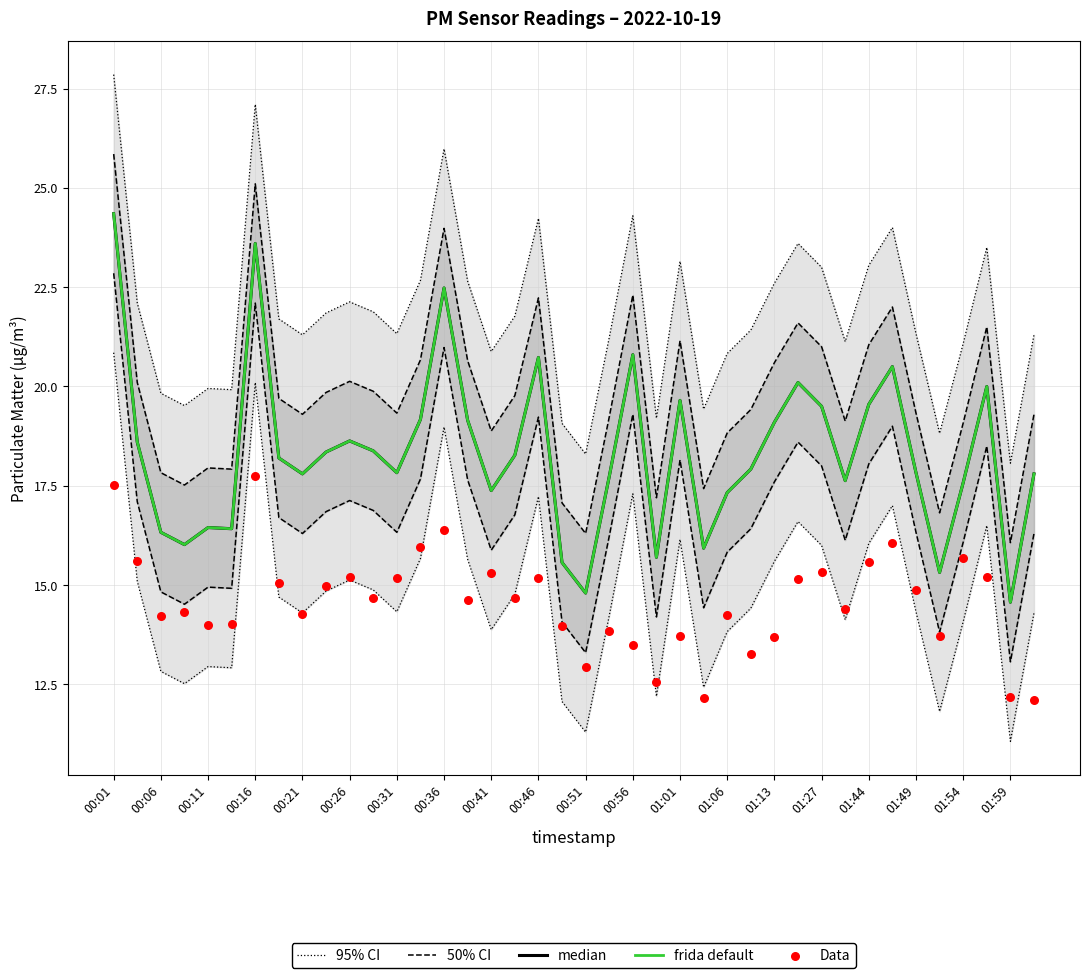

What is the total value across all series at 00:06?

84.5